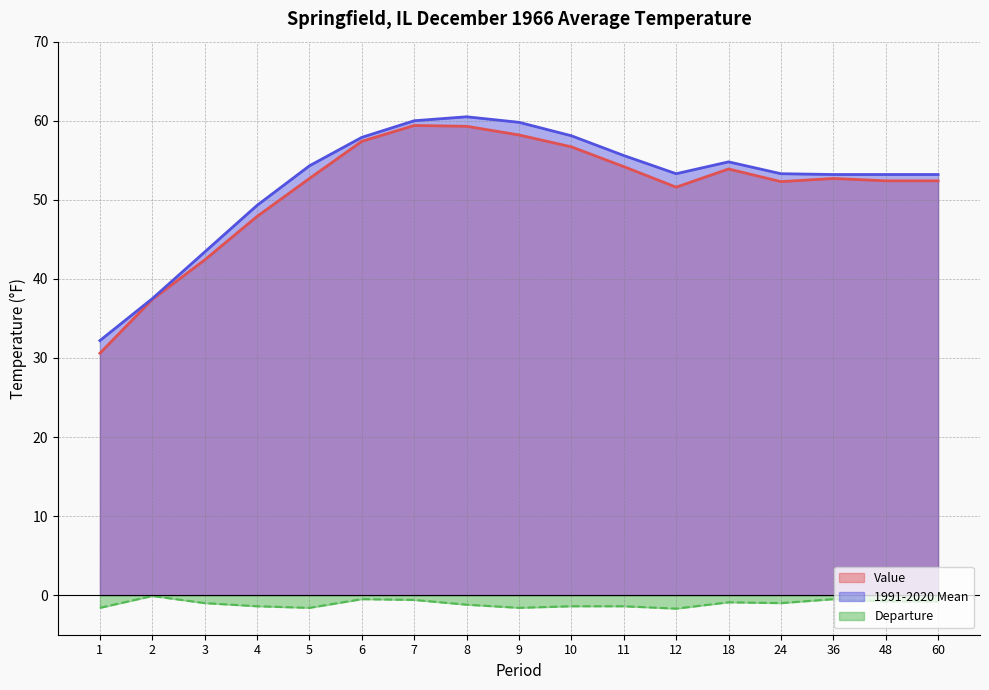

Which series has the largest range (max minus min)?

Value